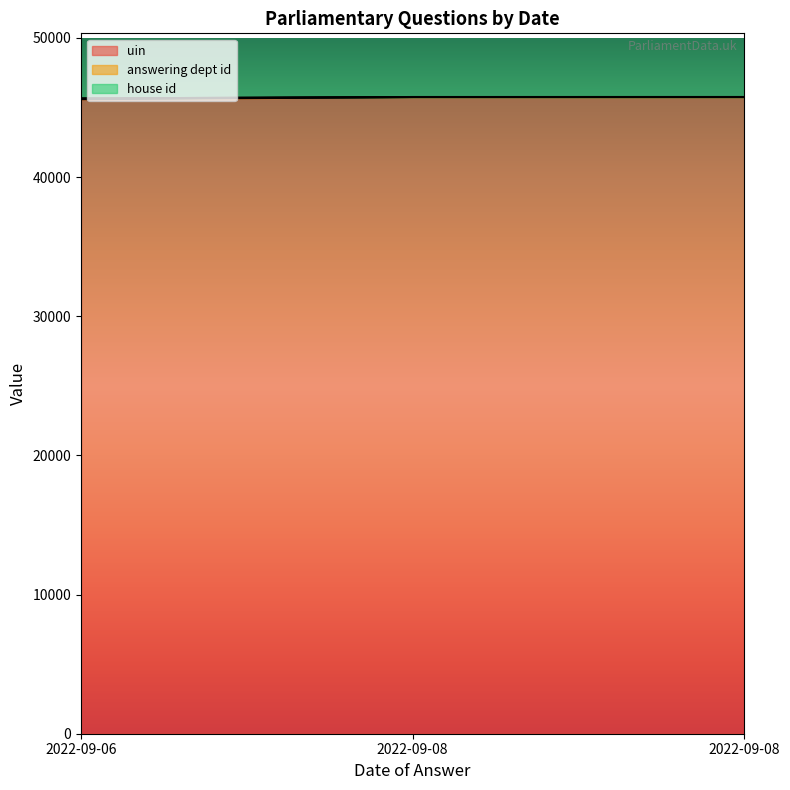

What is the difference between the second highest and minimum values in the answering dept id series?

104